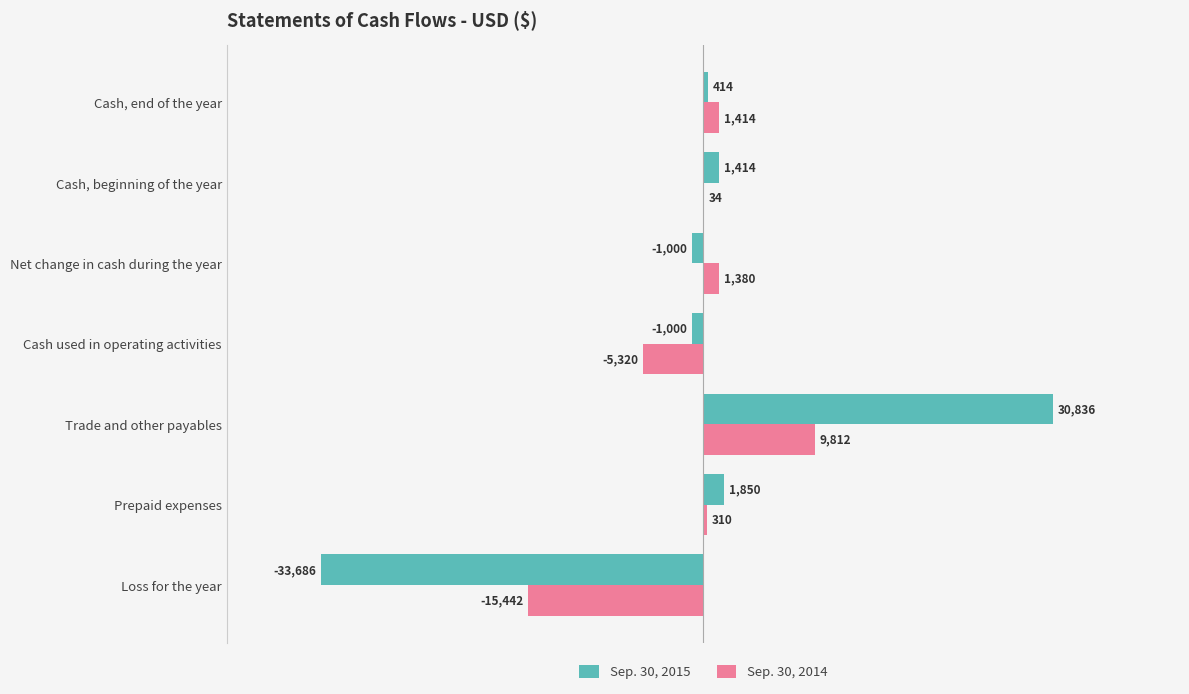

What is the sum of all Sep. 30, 2014 values?

-7812